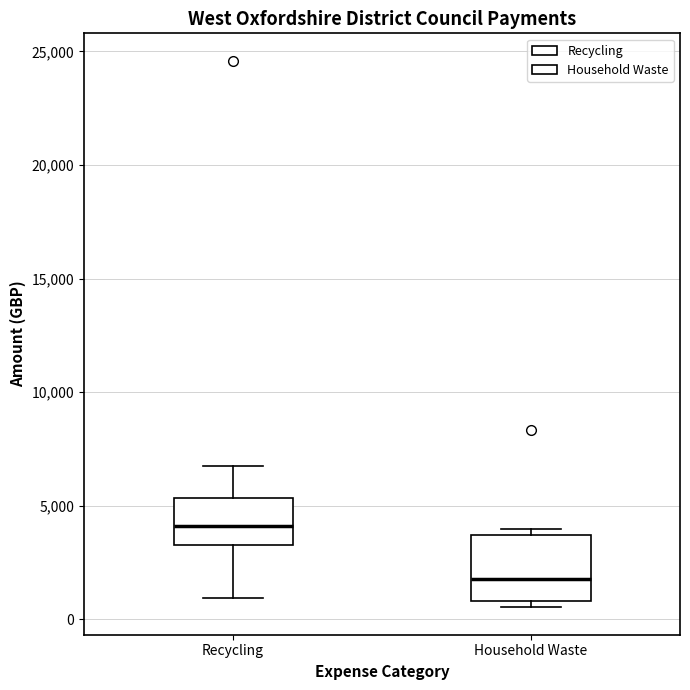

Where is the lower edge of the box for Household Waste on the y-axis? The values are not printed on the chart, so give them approximately, as read against the axis.

1000